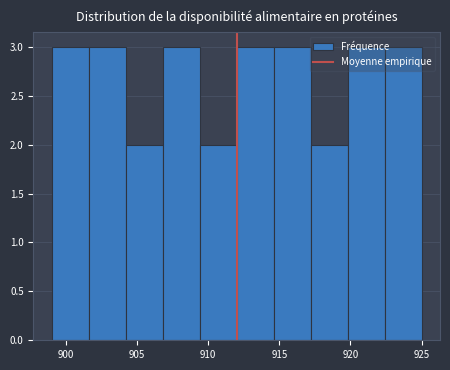

Reading left to right, transcribe this chart: for each bar, give the range it covers on the x-axis and its height. Neither the bar edges nor the heights are printed on the chart, so give them approximately, as read against the axes.

899.0 to 901.6: 3
901.6 to 904.2: 3
904.2 to 906.8: 2
906.8 to 909.4: 3
909.4 to 912.0: 2
912.0 to 914.6: 3
914.6 to 917.2: 3
917.2 to 919.8: 2
919.8 to 922.4: 3
922.4 to 925.0: 3